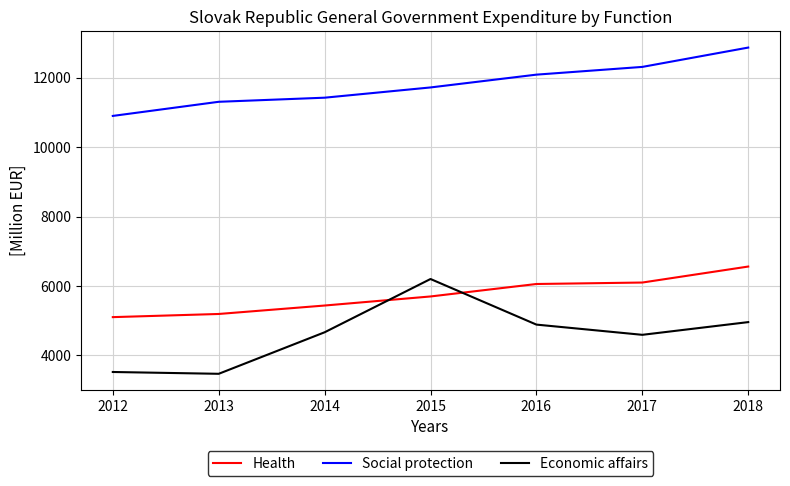

What is the difference between the highest and lowest values at 2017?

7723.1